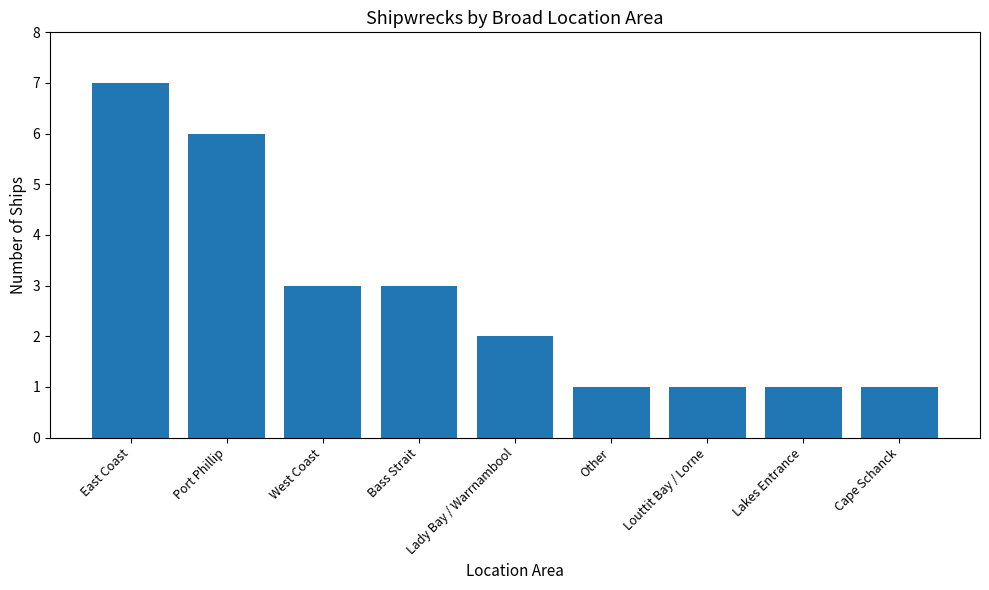

What is the maximum value shown in the chart?

7